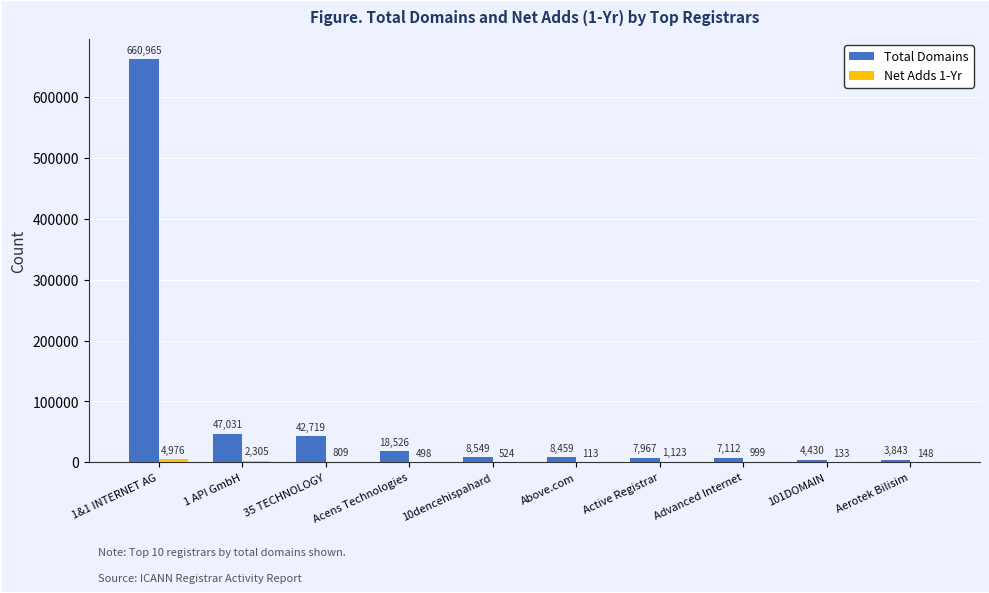

How many distinct data groups are displayed?

2